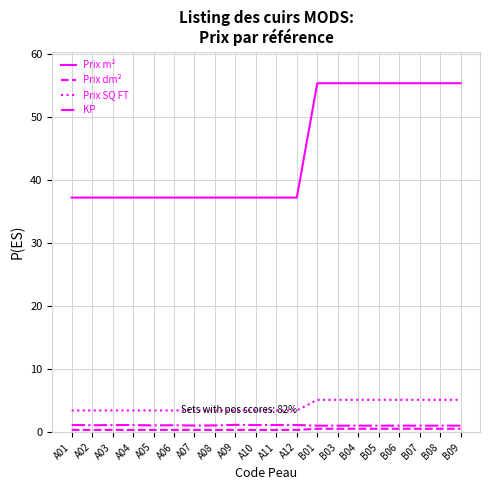

True or false: Prix m² and KP intersect in this chart.

False